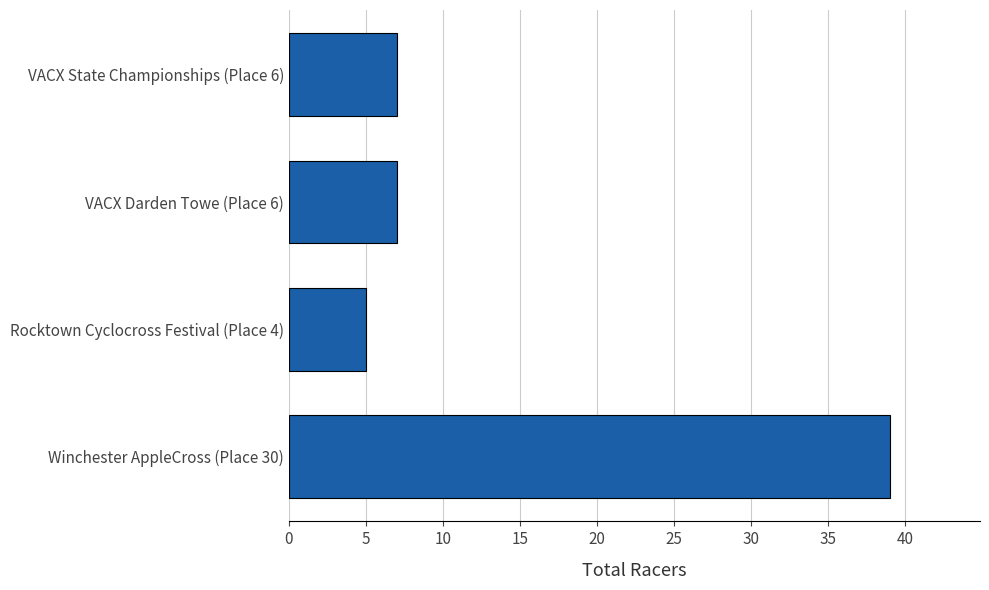

What is the smallest value displayed?

5